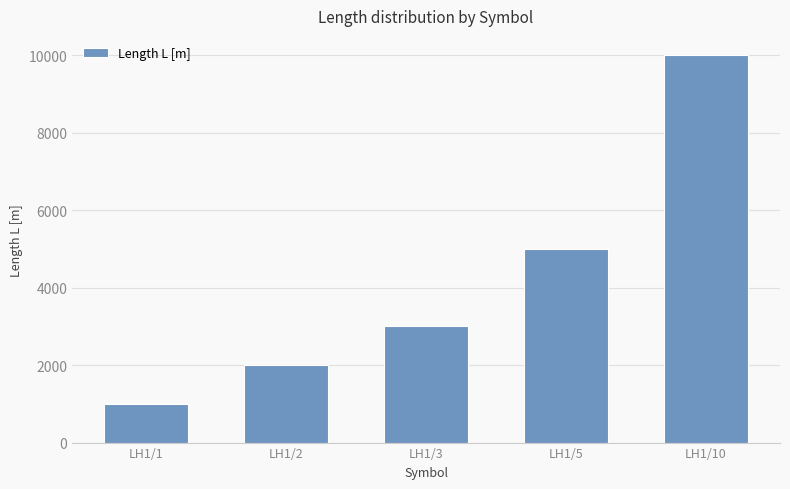

What is the ratio of the value at LH1/5 to the value at LH1/2?

2.5